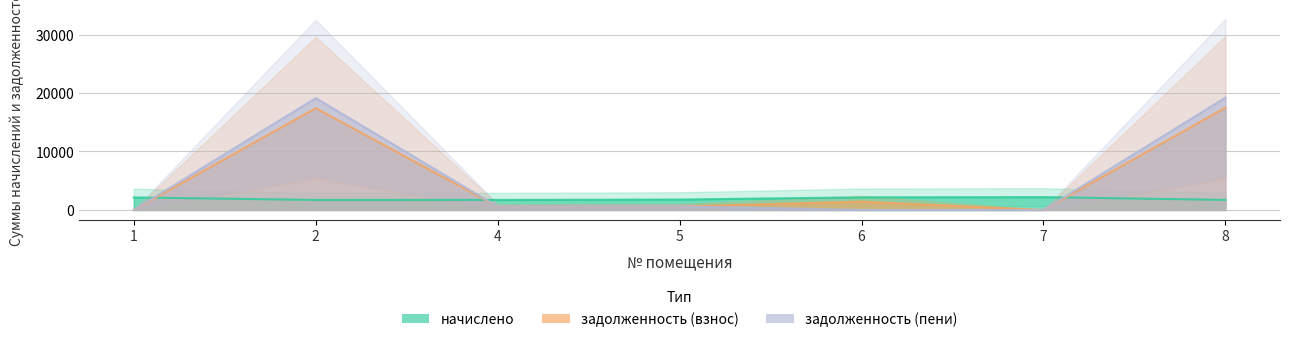

Is it true that задолженность (пени) equals 11869.2 at 8?

False